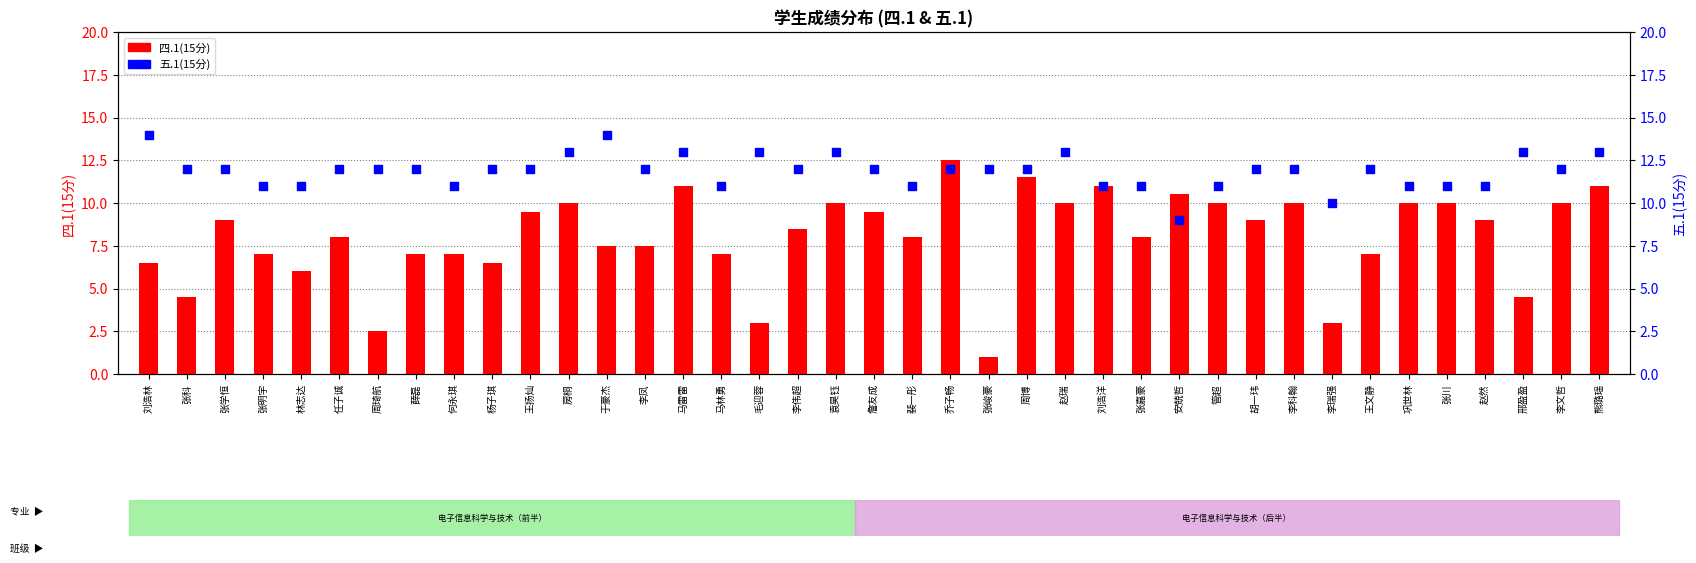

At which category is the sum across all series the highest?

乔子畅